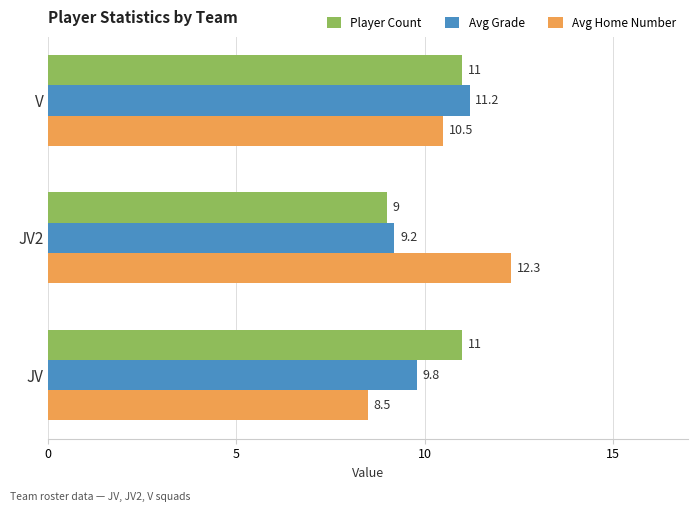

How many data points does each series have?

3